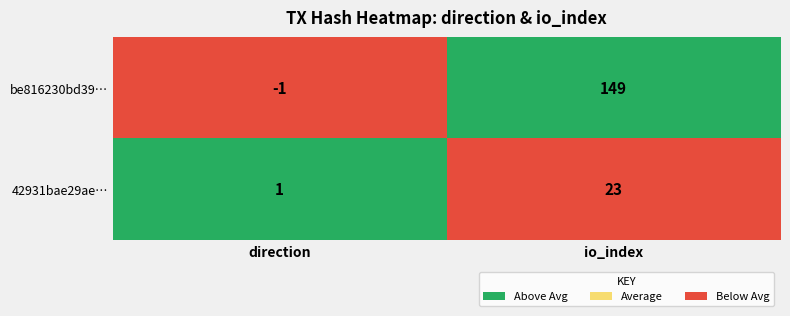

Which category has the highest value across all series?

io_index